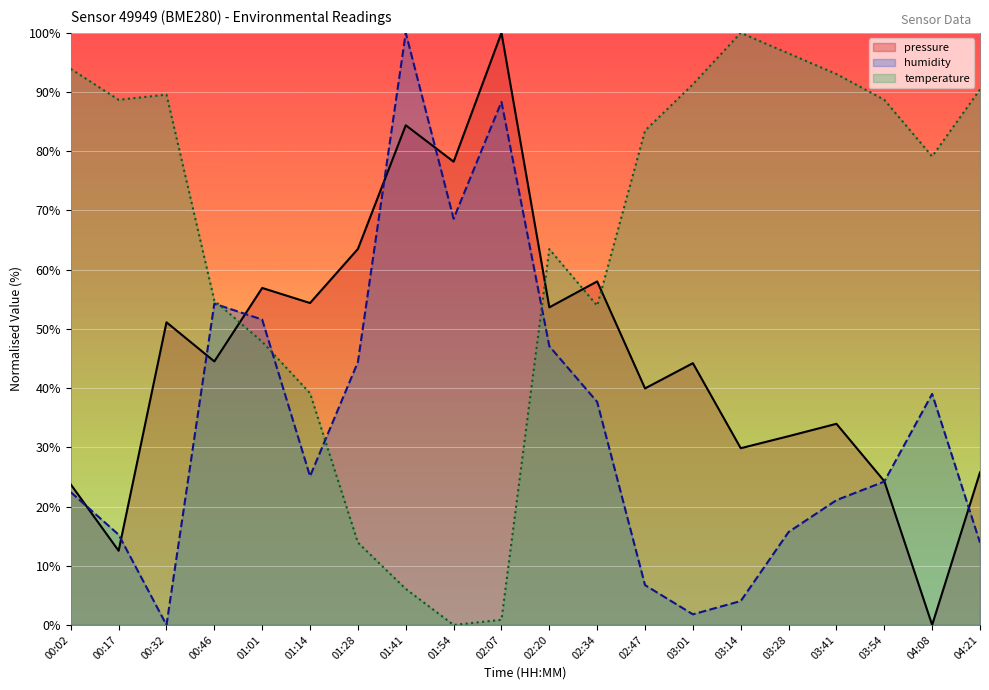

What is the difference between the highest and lowest values at 02:47?

76.8